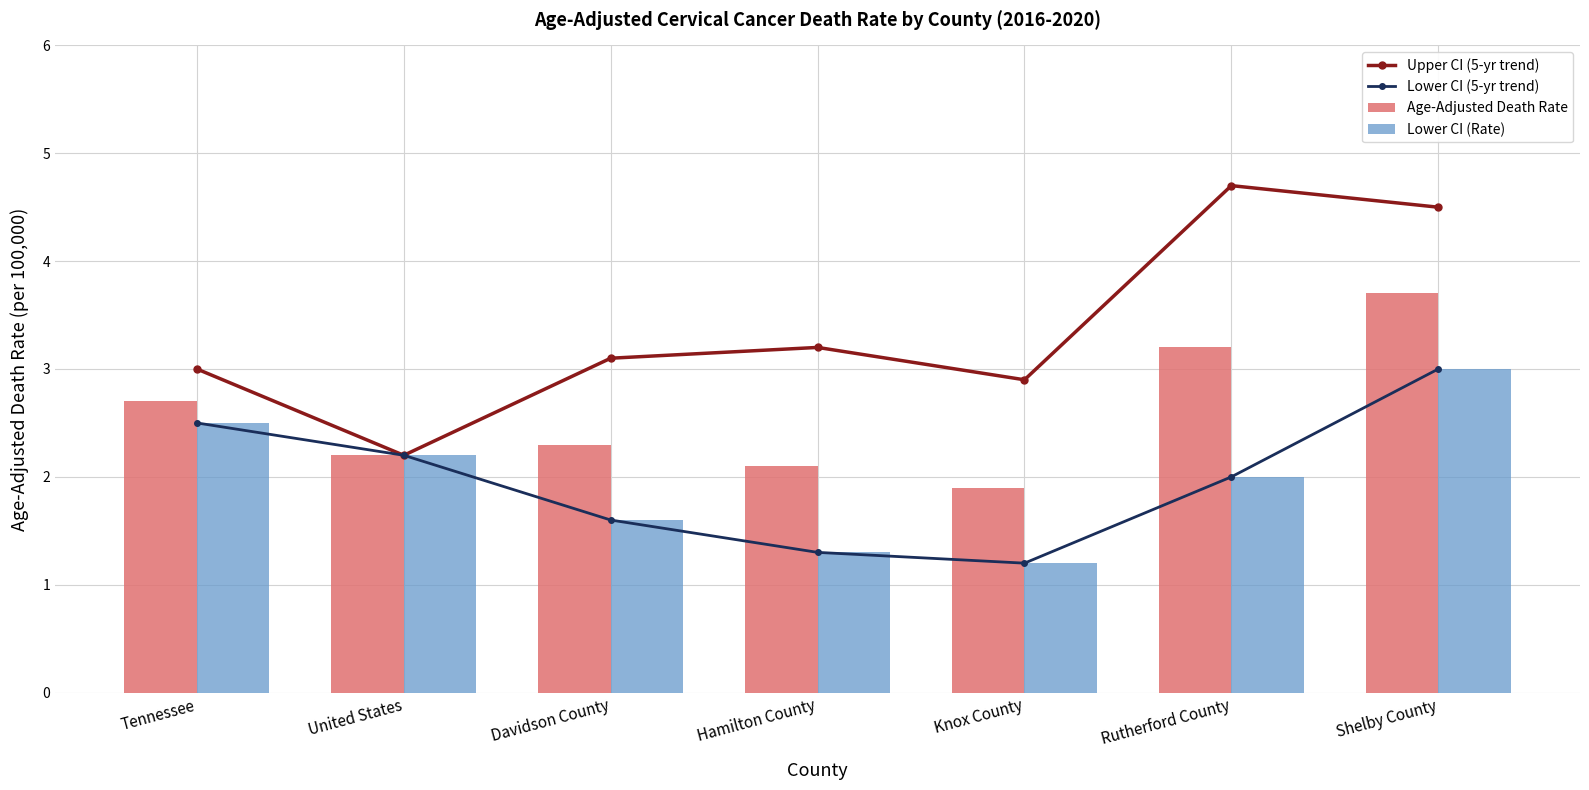

What is the value of the Upper CI (5-yr trend) bar at the 5th from the left?

2.9